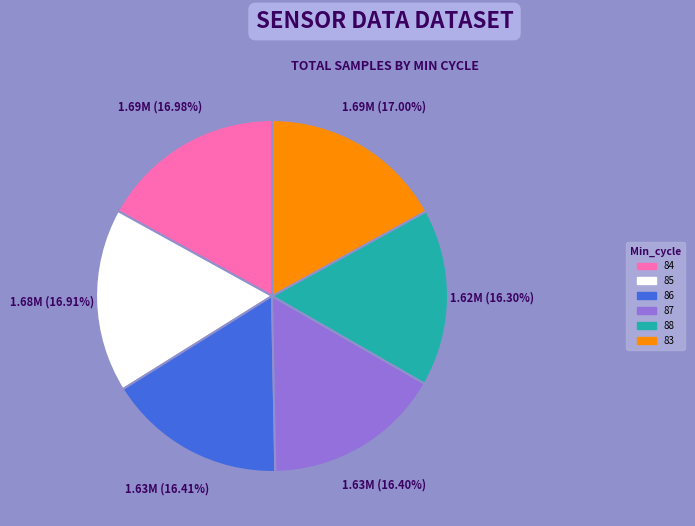

Is there any slice that represents more than half of the pie?

No